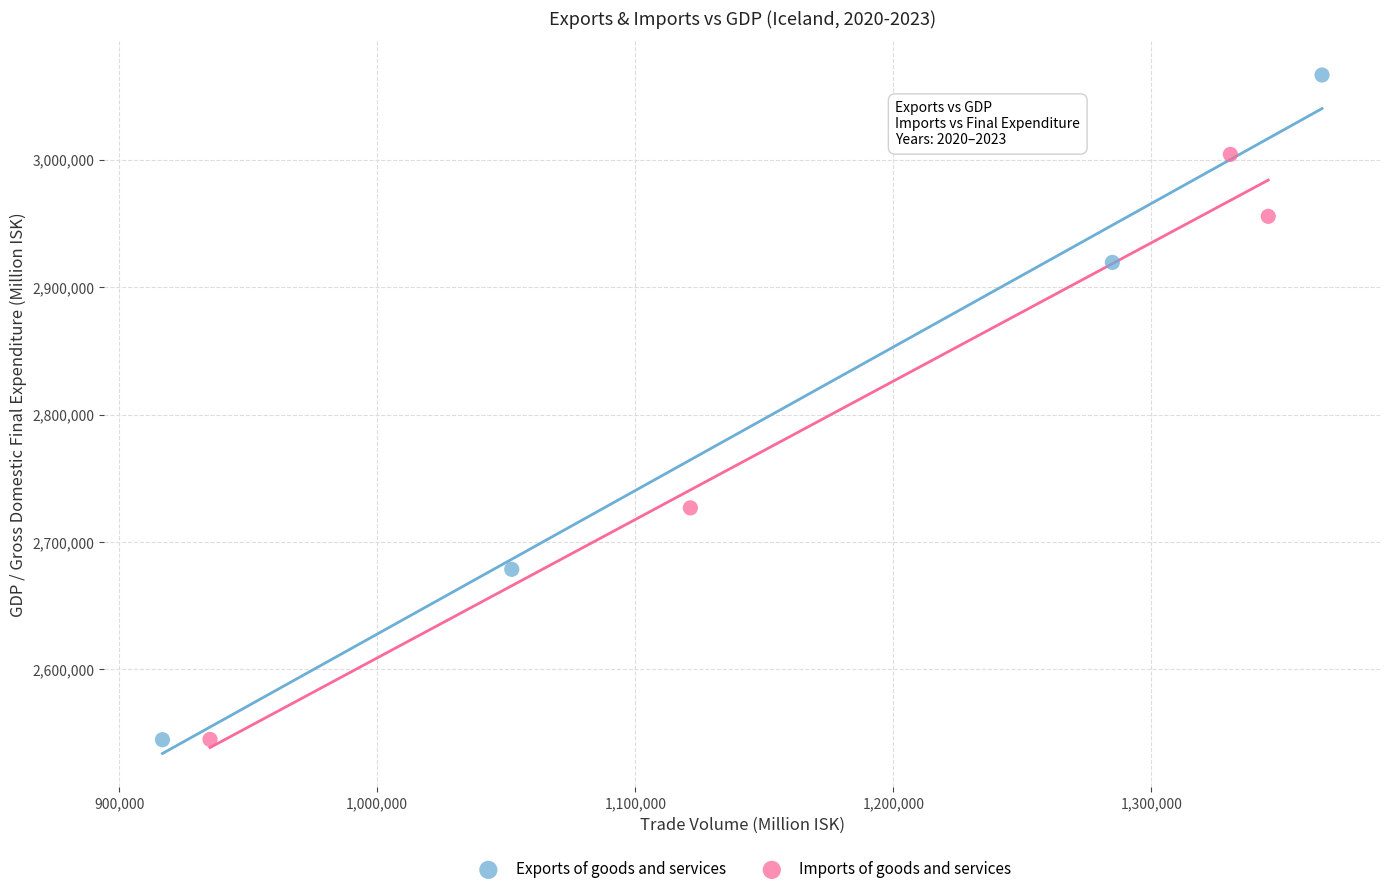

Which series has the widest spread of Y values?

Exports of goods and services